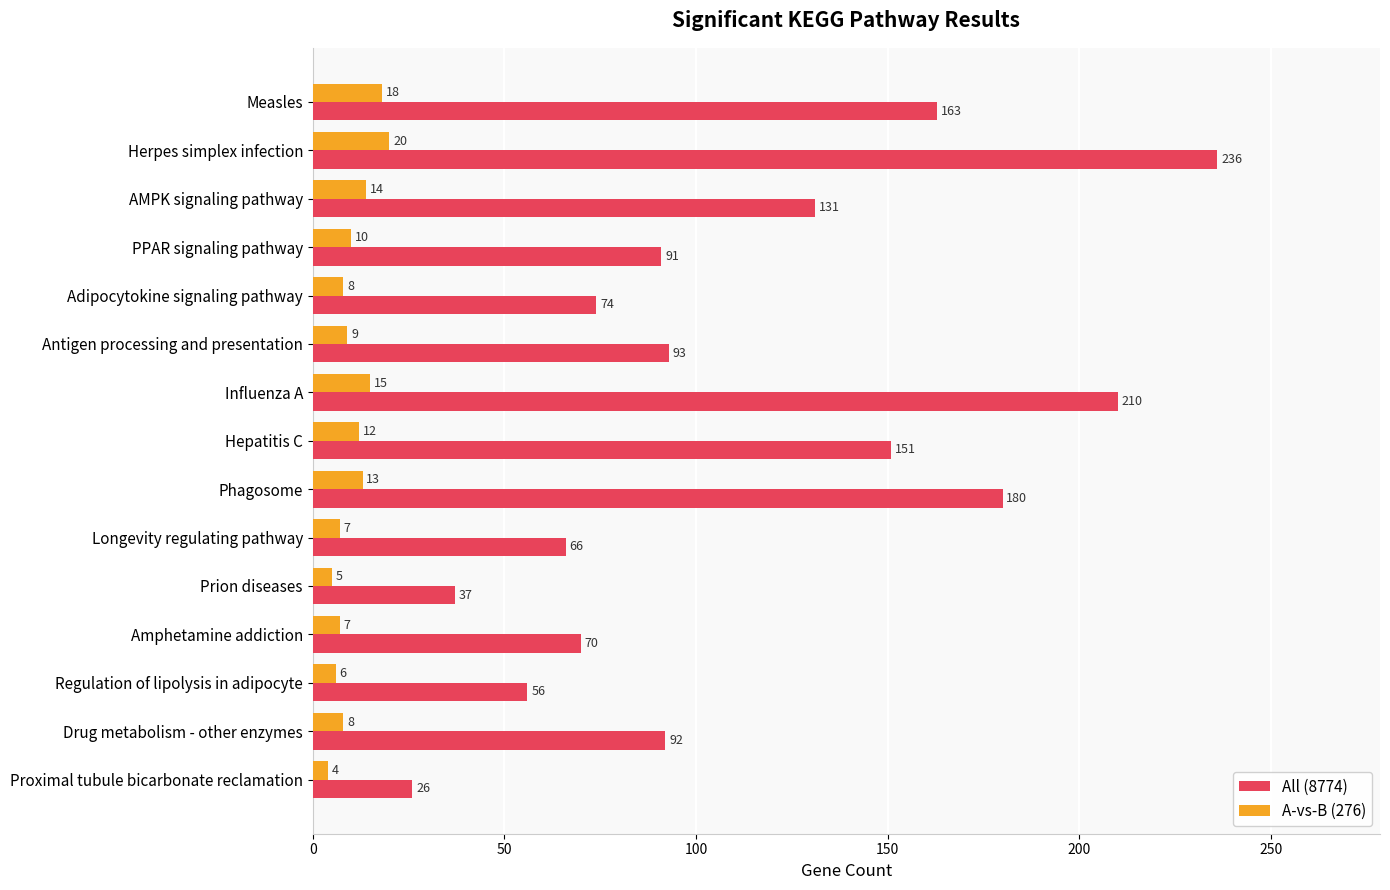

Rank the series by their average value, from lowest to highest.

A-vs-B (276), All (8774)